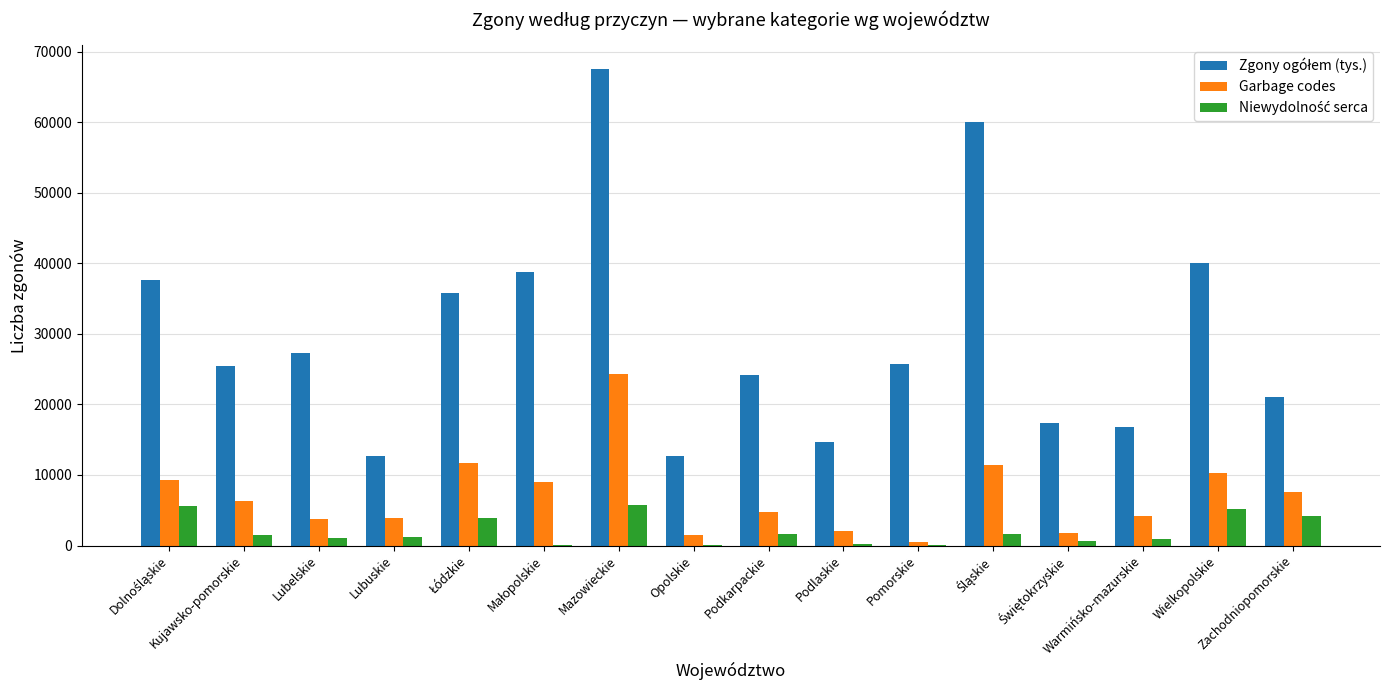

Reading left to right, what are all the values shown in this chart?

Zgony ogółem (tys.): Dolnośląskie=37581	Kujawsko-pomorskie=25465	Lubelskie=27244	Lubuskie=12625	Łódzkie=35807	Małopolskie=38807	Mazowieckie=67514	Opolskie=12716	Podkarpackie=24145	Podlaskie=14622	Pomorskie=25663	Śląskie=60054	Świętokrzyskie=17309	Warmińsko-mazurskie=16755	Wielkopolskie=40013	Zachodniopomorskie=21035
Garbage codes: Dolnośląskie=9229	Kujawsko-pomorskie=6241	Lubelskie=3759	Lubuskie=3861	Łódzkie=11703	Małopolskie=9072	Mazowieckie=24275	Opolskie=1505	Podkarpackie=4682	Podlaskie=2106	Pomorskie=544	Śląskie=11361	Świętokrzyskie=1812	Warmińsko-mazurskie=4155	Wielkopolskie=10345	Zachodniopomorskie=7558
Niewydolność serca: Dolnośląskie=5607	Kujawsko-pomorskie=1533	Lubelskie=1074	Lubuskie=1155	Łódzkie=3937	Małopolskie=31	Mazowieckie=5733	Opolskie=29	Podkarpackie=1664	Podlaskie=175	Pomorskie=89	Śląskie=1658	Świętokrzyskie=615	Warmińsko-mazurskie=991	Wielkopolskie=5150	Zachodniopomorskie=4163